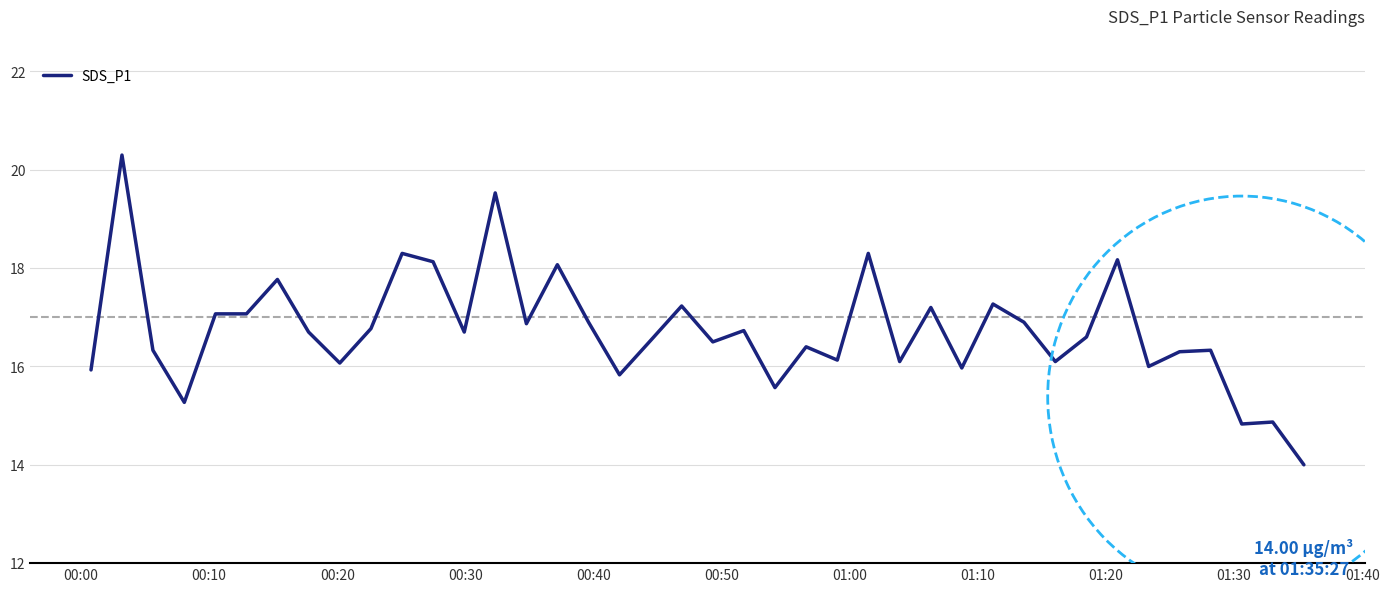

What is the difference between the maximum and minimum values?

6.3